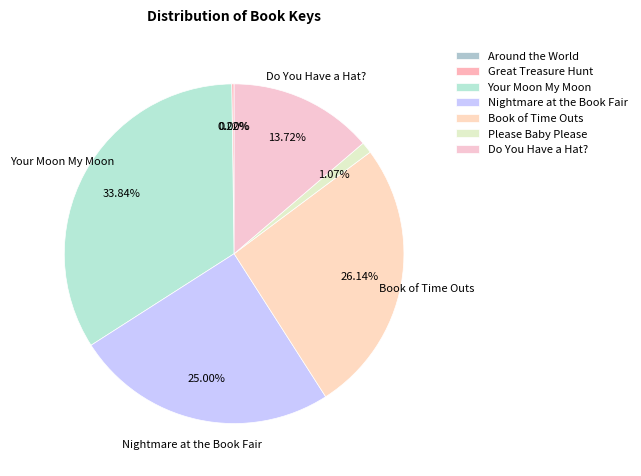

Does Nightmare at the Book Fair account for over 50% of the chart?

No